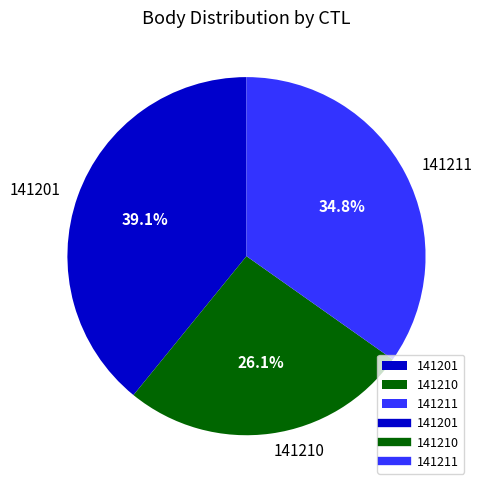

How many segments does this pie chart have?

3